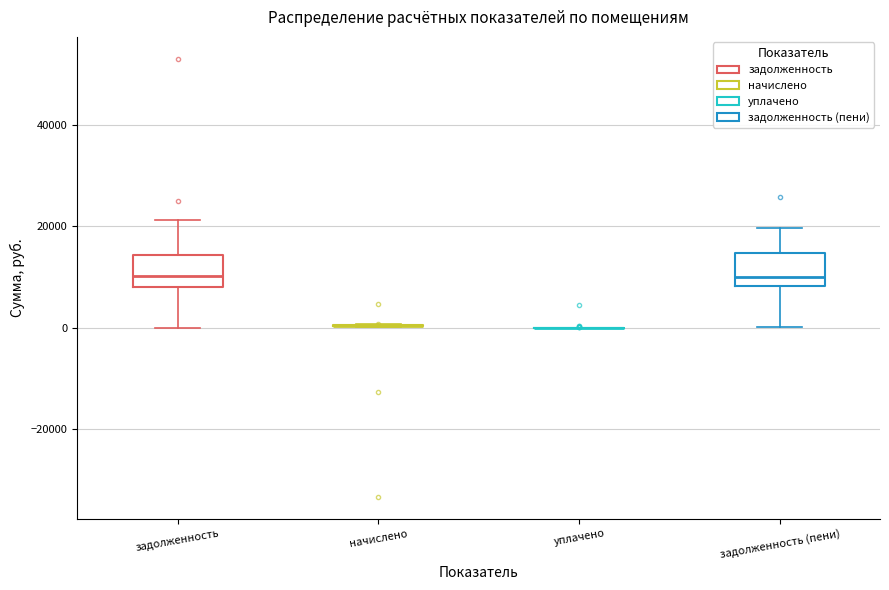

Reading left to right, read every box against the y-axis: the position of its median line, the range the box covers, and the ends of its whiskers. The values are not printed on the chart, so give them approximately, as read against the axis.

задолженность: median 10000, box 8000 to 14000, whiskers 0 to 22000
начислено: box collapsed to a line at 0, whiskers 0 to 0
уплачено: box collapsed to a line at 0, whiskers 0 to 0
задолженность (пени): median 10000, box 8000 to 14000, whiskers 0 to 20000